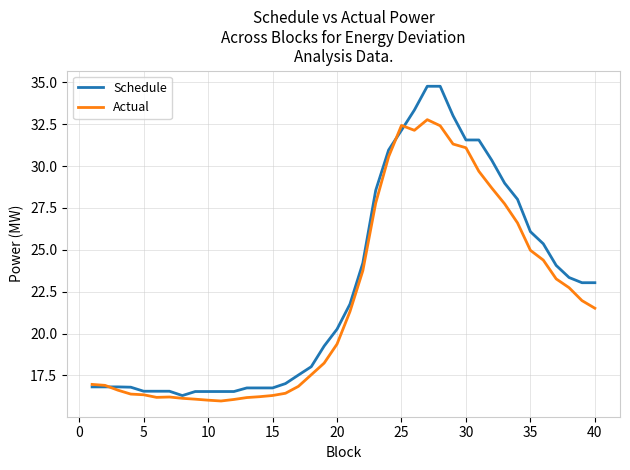

Which series has the widest spread of values?

Schedule